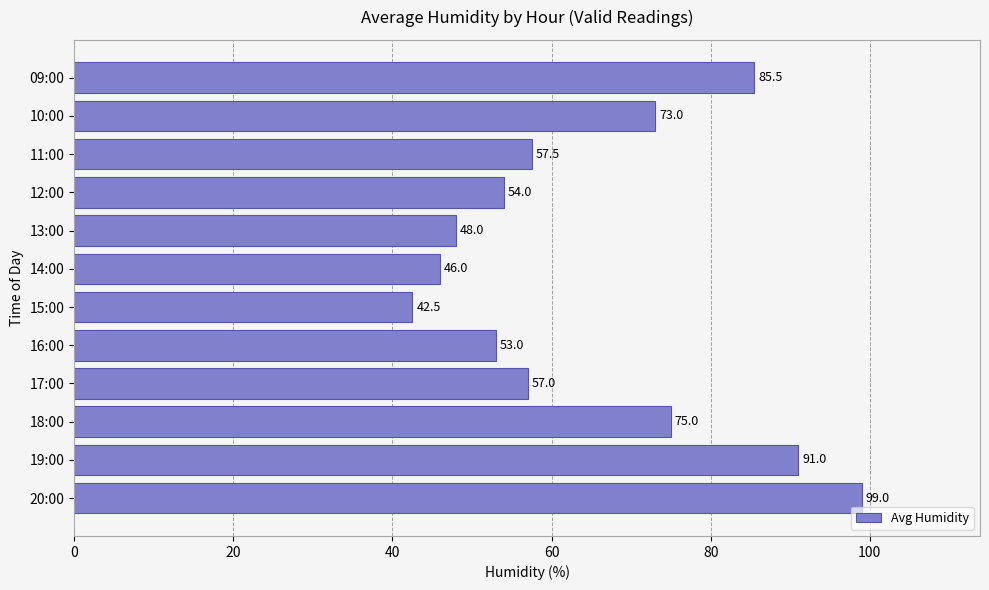

How many bars are there in total?

12